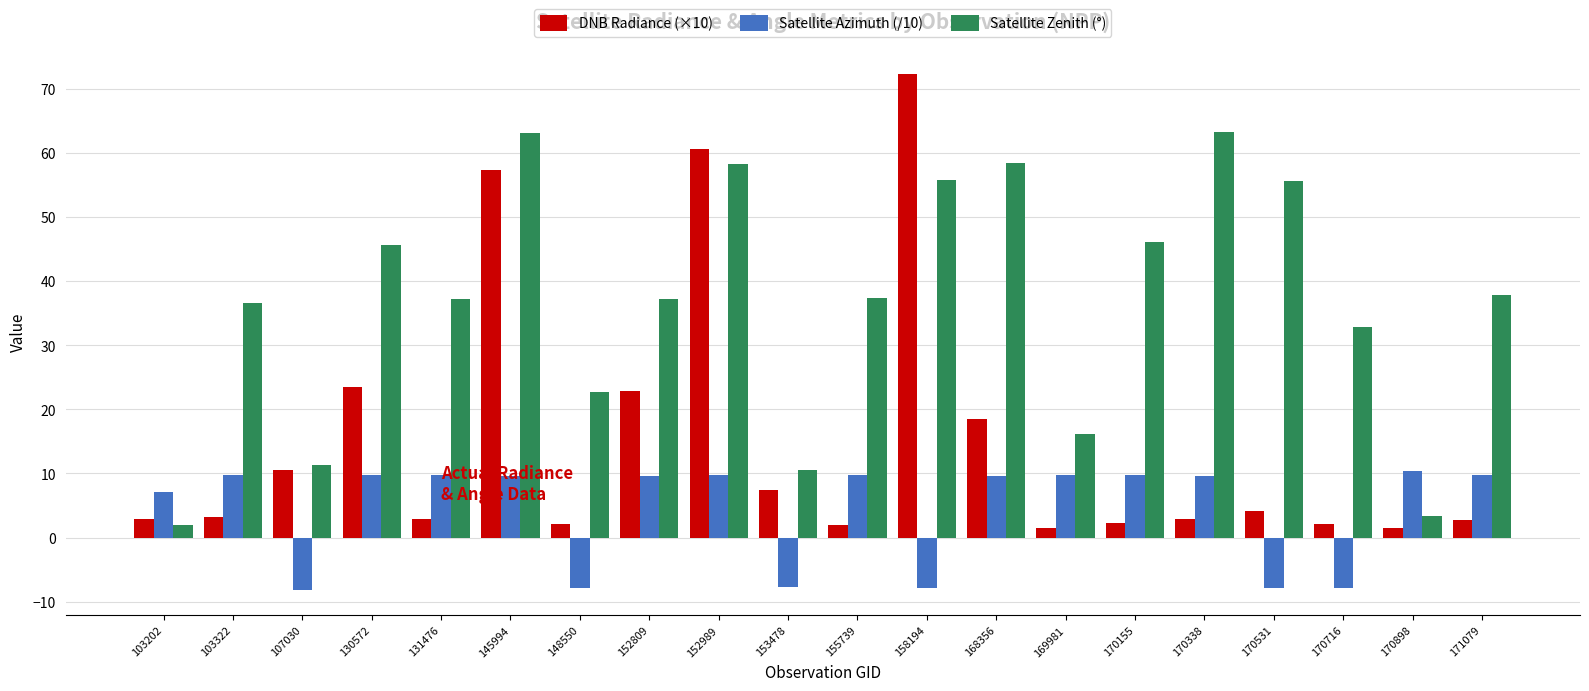

What is the average value of the Satellite Azimuth (/10) series?

4.3